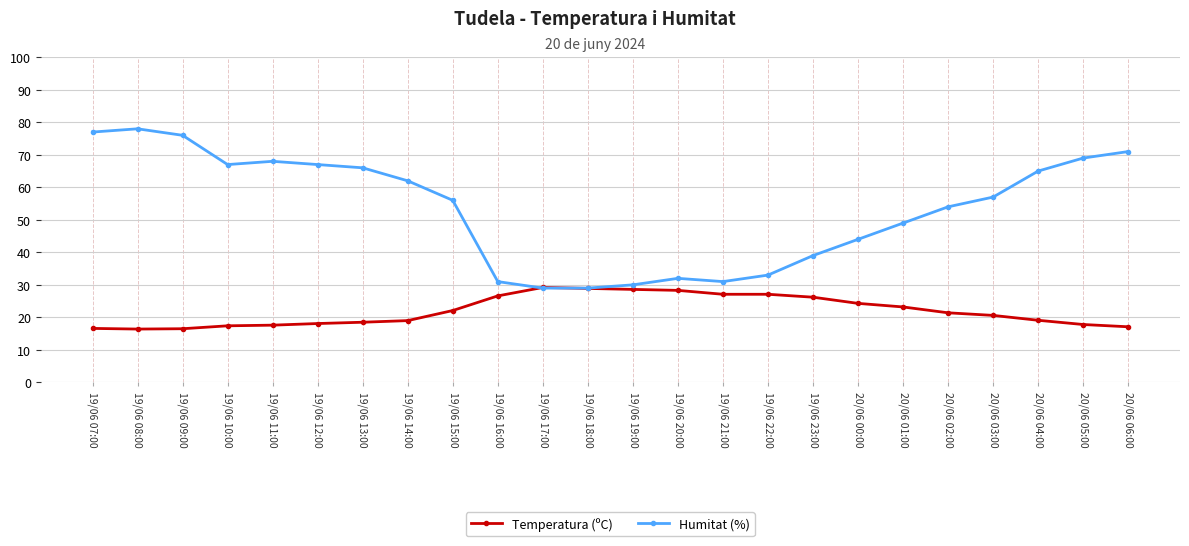

List the series in order of their peak value, lowest first.

Temperatura (ºC), Humitat (%)